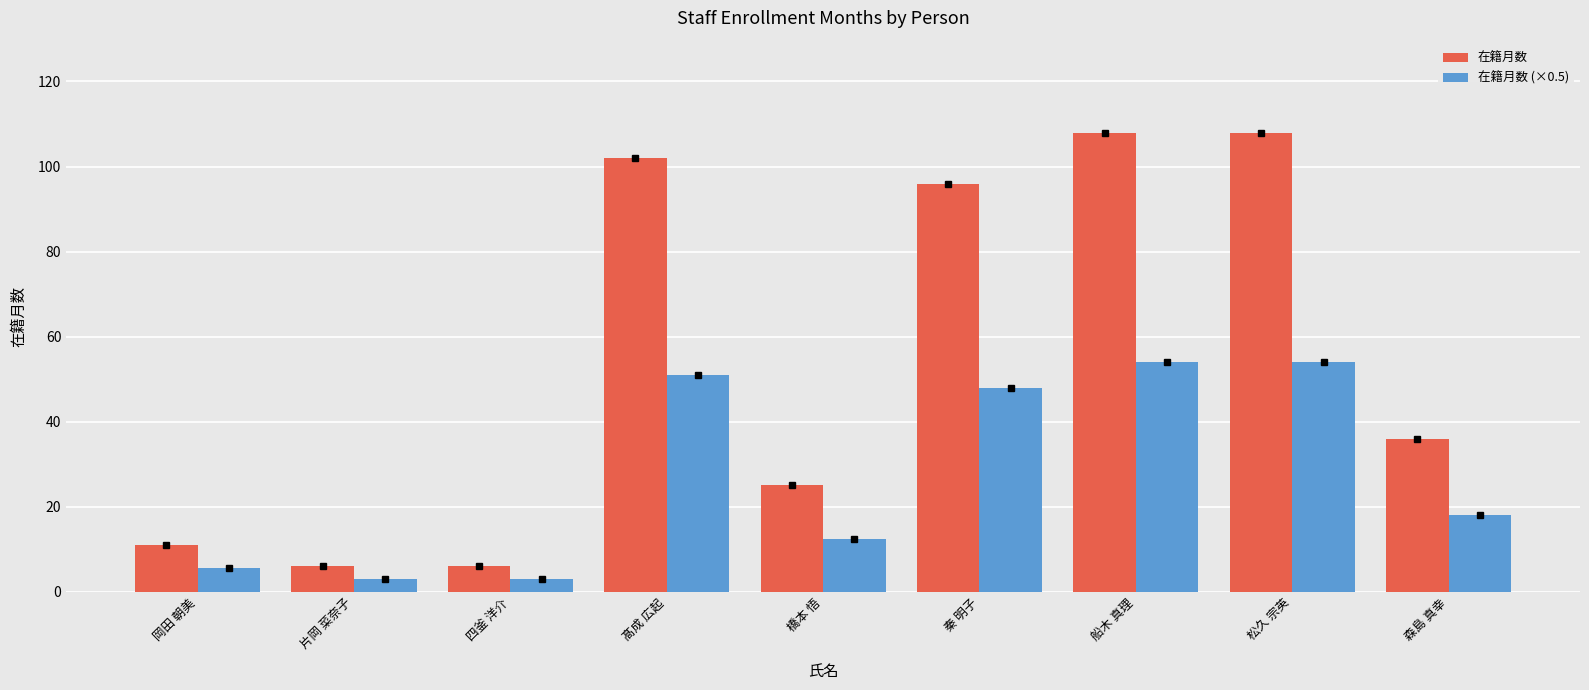

What is the average value of the 在籍月数 series?

55.3